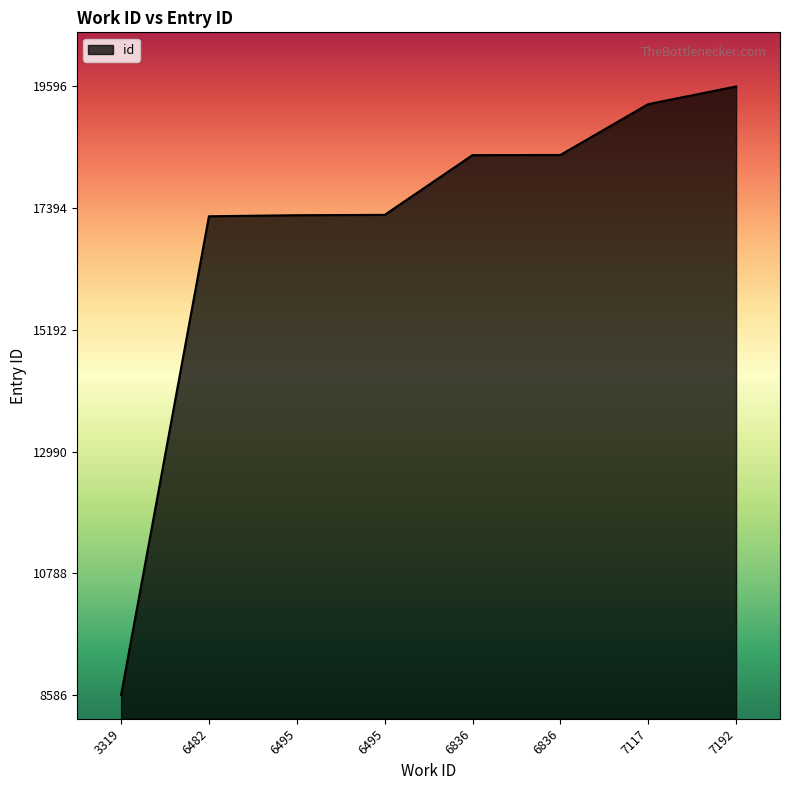

Count the number of data series in this chart.

1